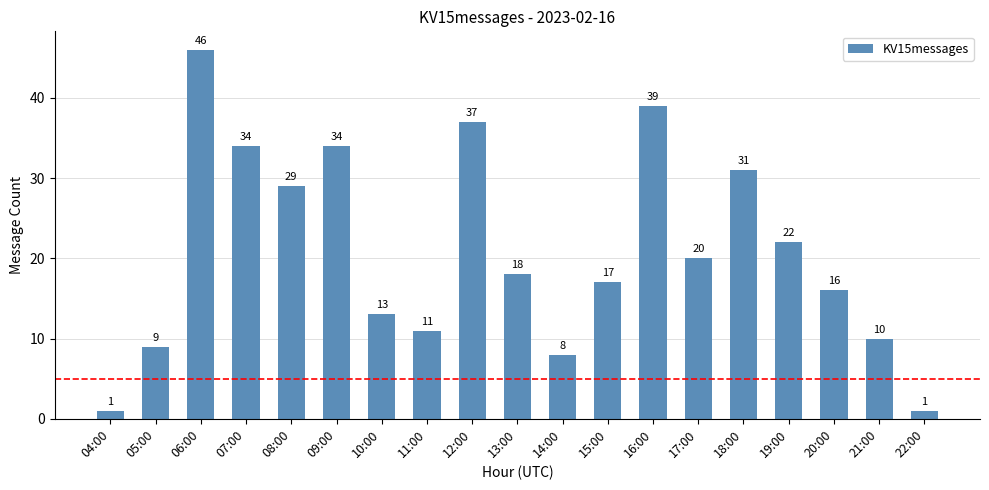

What is the label of the 18th bar from the right?

05:00